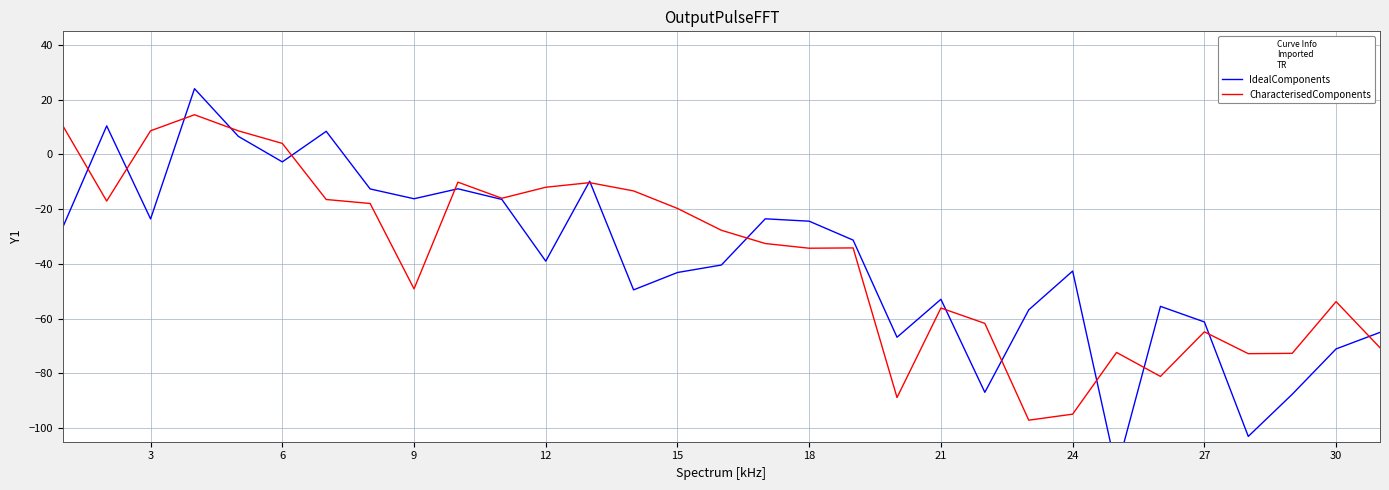

The value of CharacterisedComponents at 27 is -30.3. True or false?

False